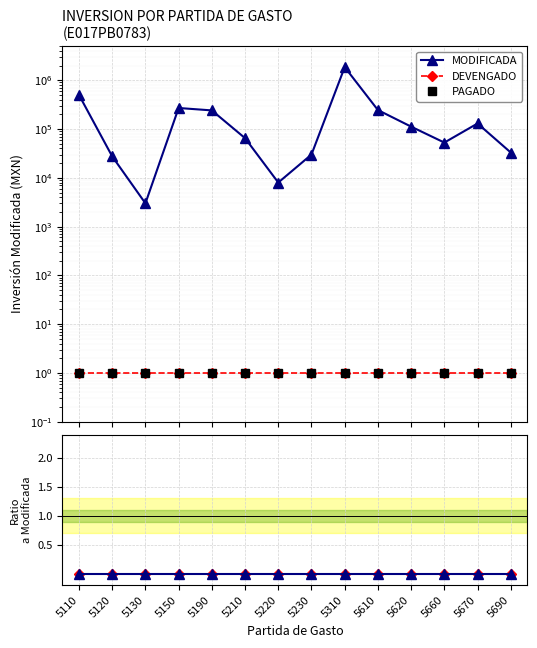

Which series has the widest spread of values?

MODIFICADA